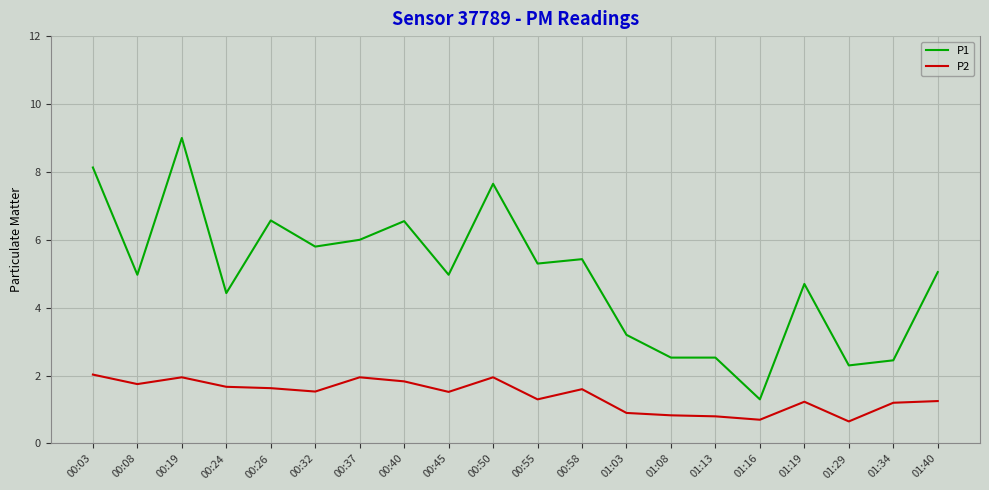

Does the chart have visible grid lines?

Yes